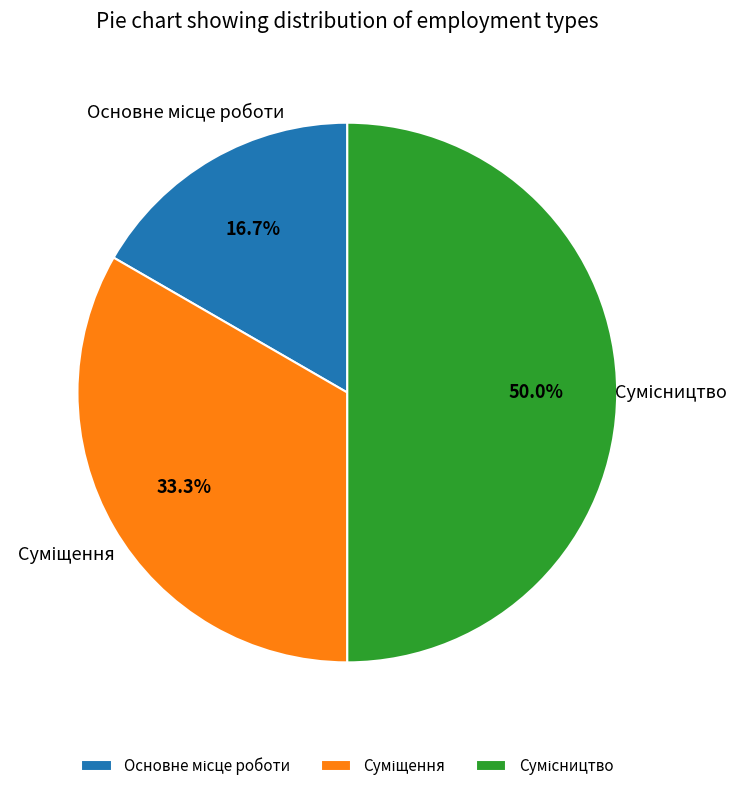

How many segments does this pie chart have?

3